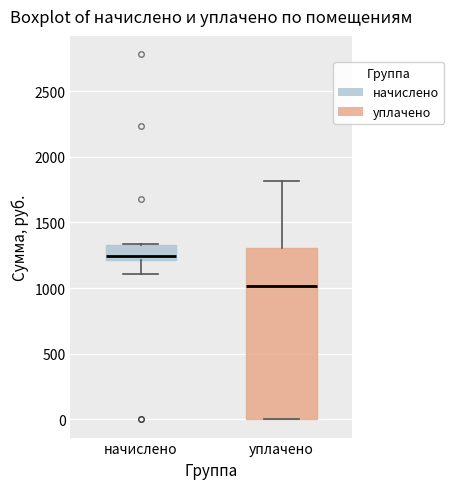

Reading left to right, read every box against the y-axis: the position of its median line, the range the box covers, and the ends of its whiskers. The values are not printed on the chart, so give them approximately, as read against the axis.

начислено: median 1250, box 1200 to 1350, whiskers 1100 to 1350
уплачено: median 1000, box 0 to 1300, whiskers 0 to 1800